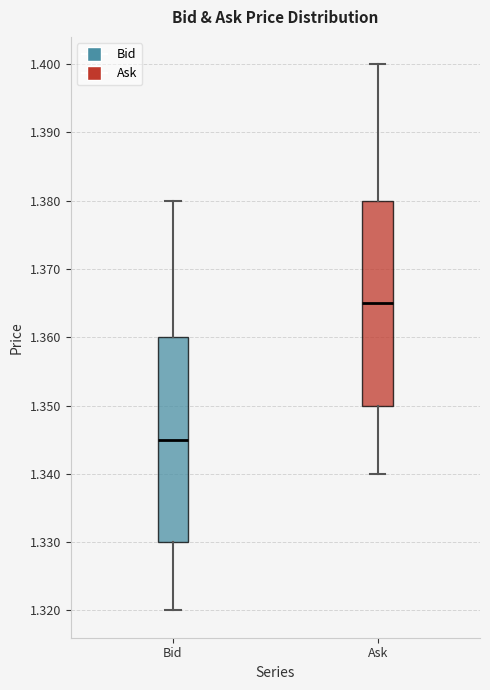

Reading left to right, read every box against the y-axis: the position of its median line, the range the box covers, and the ends of its whiskers. The values are not printed on the chart, so give them approximately, as read against the axis.

Bid: median 1.345, box 1.330 to 1.360, whiskers 1.320 to 1.380
Ask: median 1.365, box 1.350 to 1.380, whiskers 1.340 to 1.400